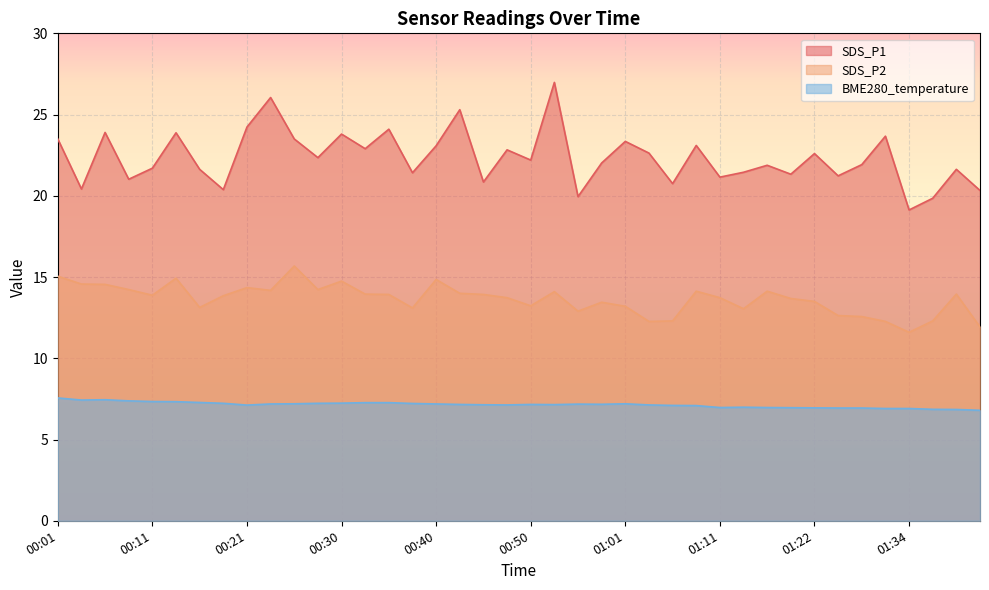

List the series in order of their peak value, highest first.

SDS_P1, SDS_P2, BME280_temperature